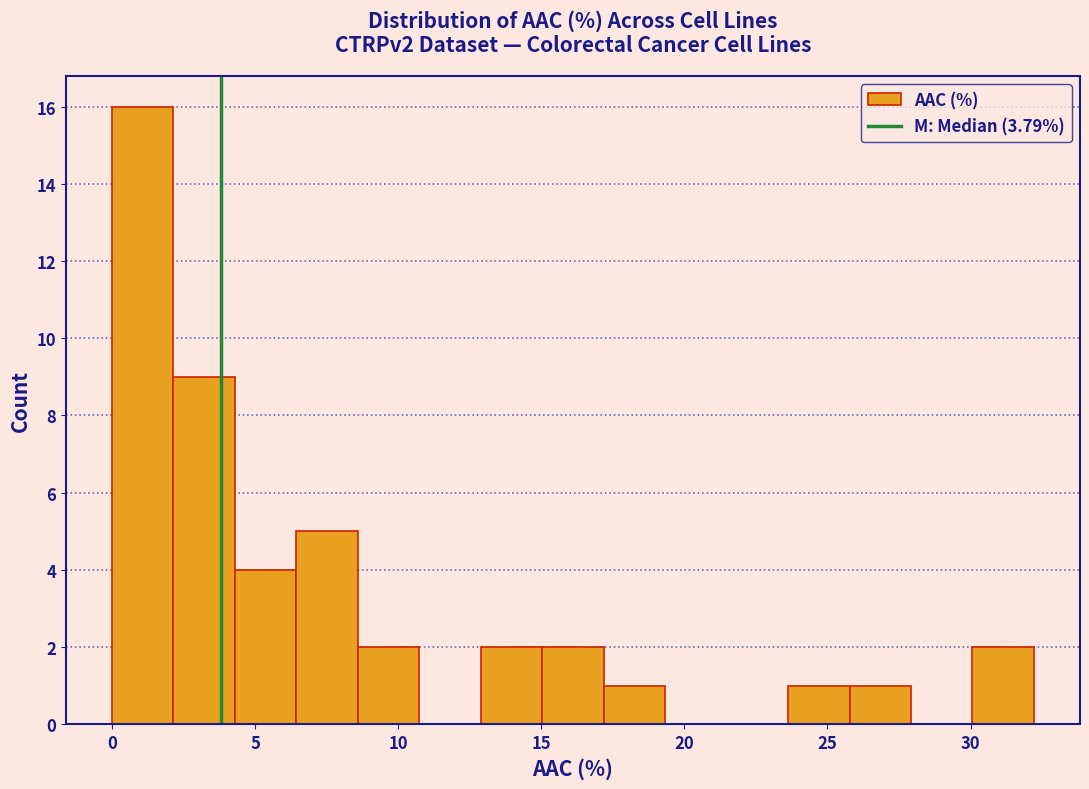

Reading left to right, transcribe this chart: for each bar, give the range it covers on the x-axis and its height. Neither the bar edges nor the heights are printed on the chart, so give them approximately, as read against the axes.

0.0 to 2.0: 16
2.0 to 4.5: 9
4.5 to 6.5: 4
6.5 to 8.5: 5
8.5 to 10.5: 2
10.5 to 13.0: 0
13.0 to 15.0: 2
15.0 to 17.0: 2
17.0 to 19.5: 1
19.5 to 21.5: 0
21.5 to 23.5: 0
23.5 to 26.0: 1
26.0 to 28.0: 1
28.0 to 30.0: 0
30.0 to 32.0: 2